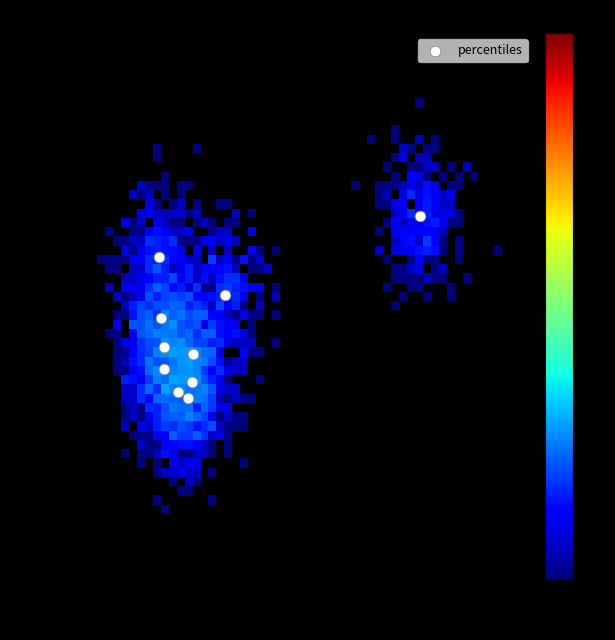

What is the range of Y values (max minus min)?

0.8